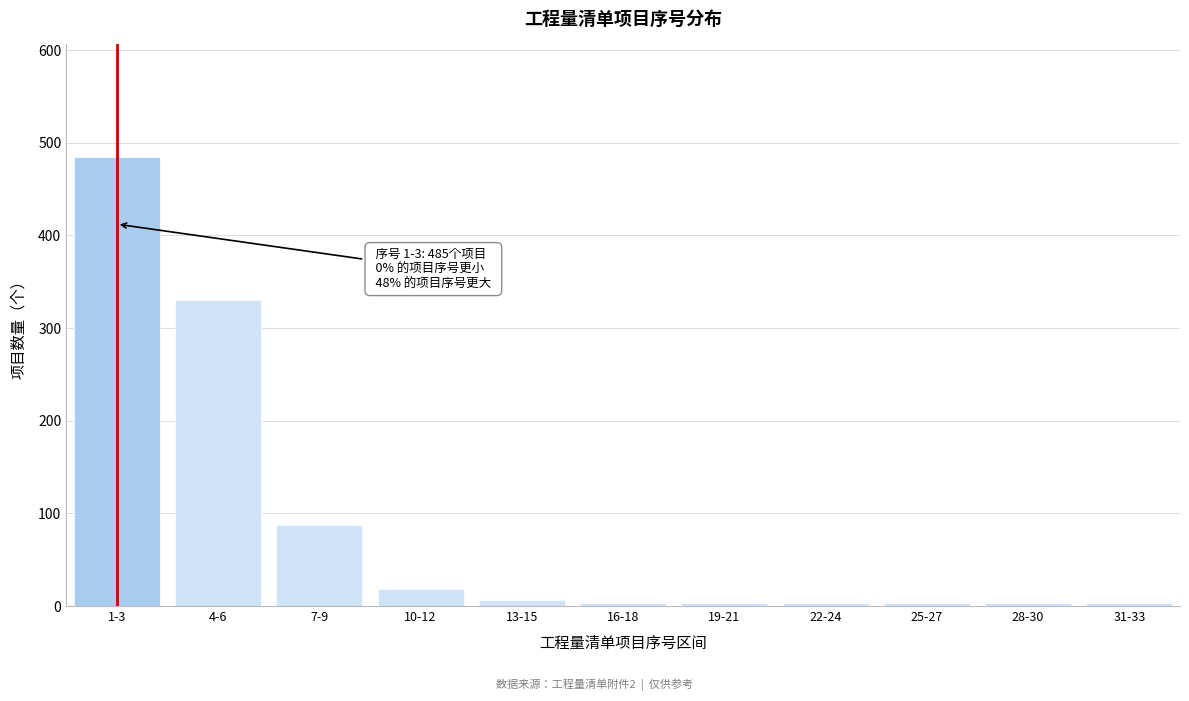

Reading left to right, transcribe all the data shown in this chart.

1-3=485	4-6=330	7-9=87	10-12=18	13-15=6	16-18=3	19-21=3	22-24=3	25-27=3	28-30=3	31-33=3